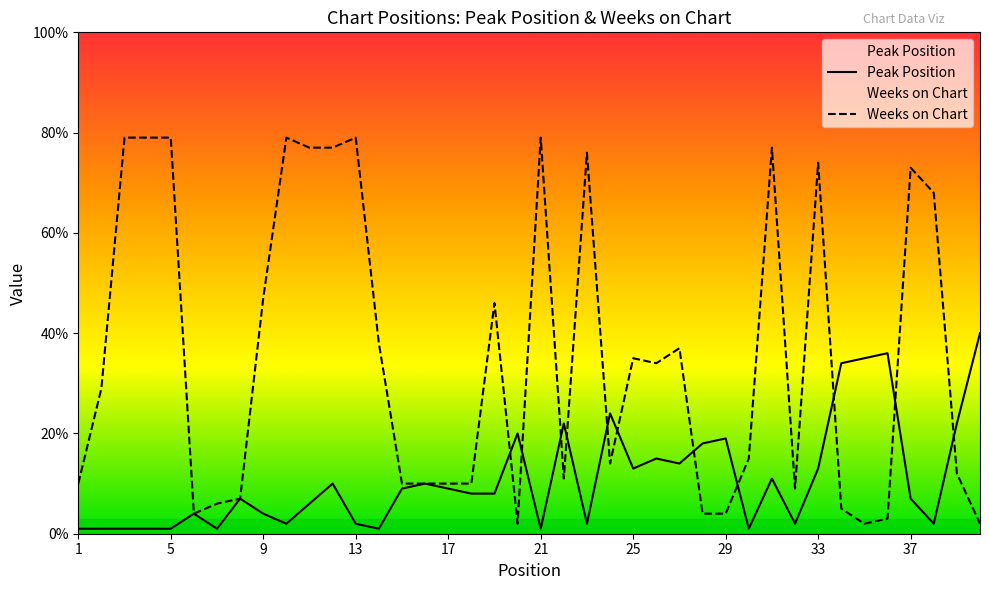

At how many categories does at least one series exceed 55?

13